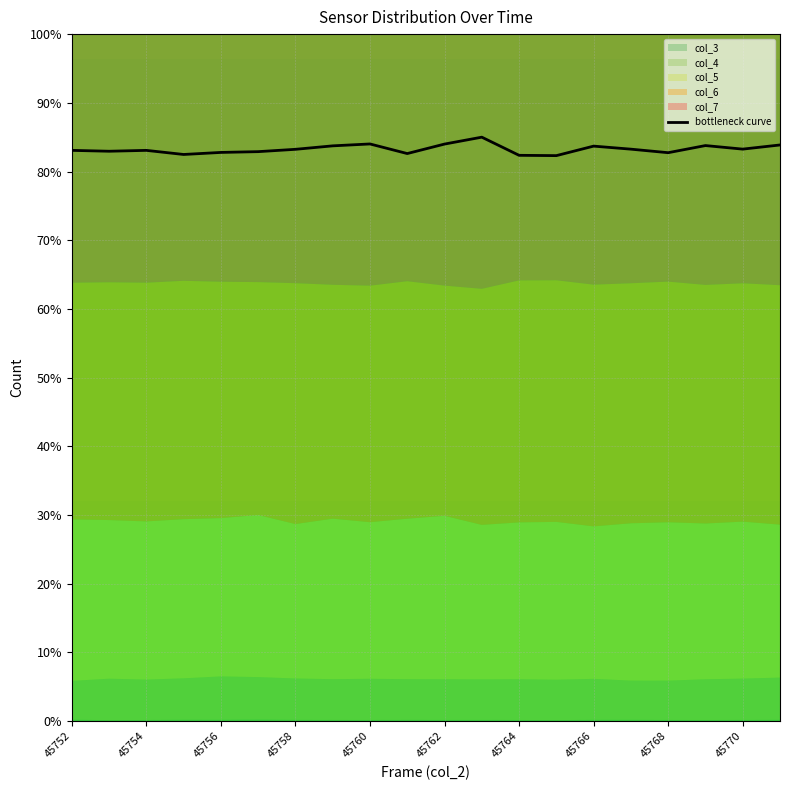

Count the number of categories in the chart.

20